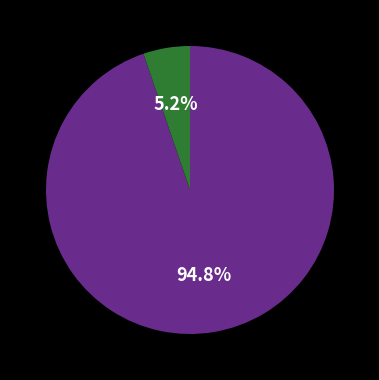

Is there a majority slice in this chart?

Yes